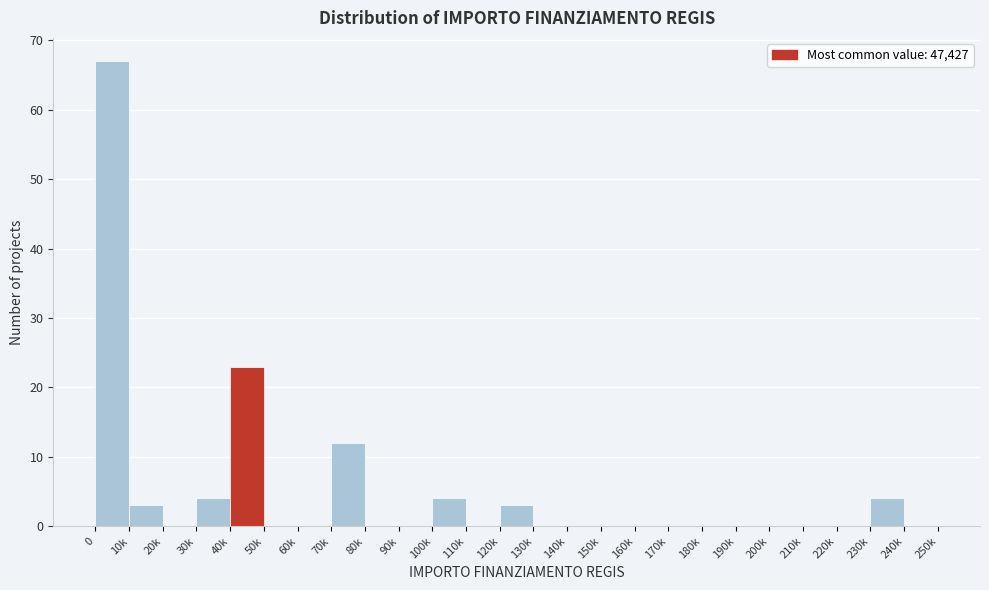

Reading left to right, what are all the values shown in this chart?

0=67	10k=3	20k=0	30k=4	40k=23	50k=0	60k=0	70k=12	80k=0	90k=0	100k=4	110k=0	120k=3	130k=0	140k=0	150k=0	160k=0	170k=0	180k=0	190k=0	200k=0	210k=0	220k=0	230k=4	240k=0